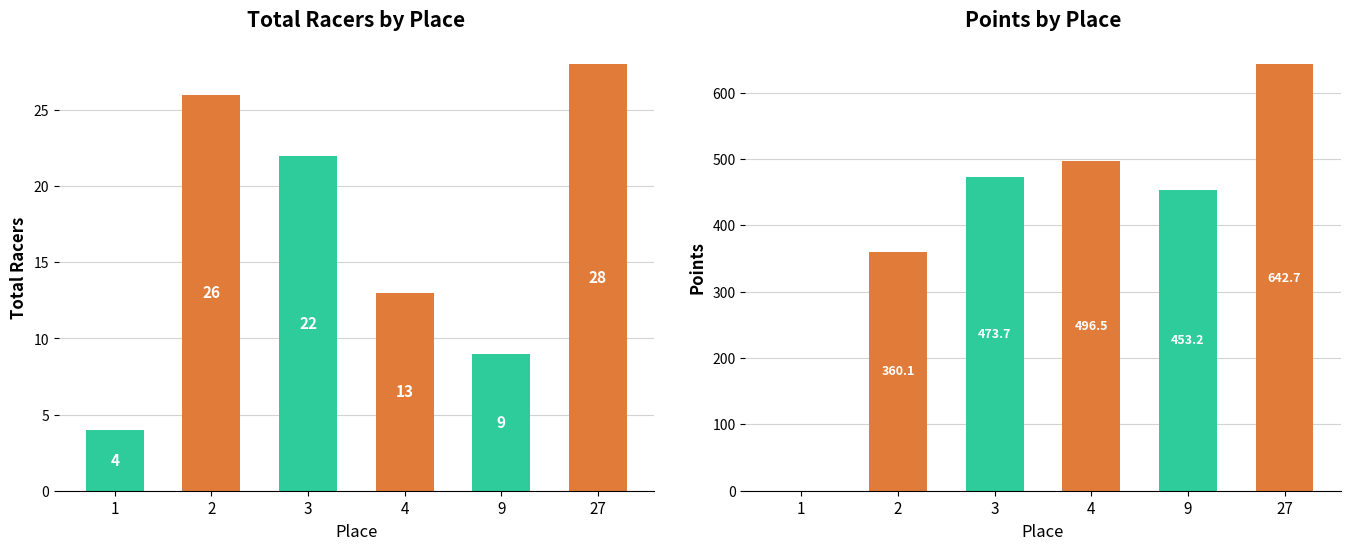

What is the difference between the second highest and second lowest values in the Points series?

136.4